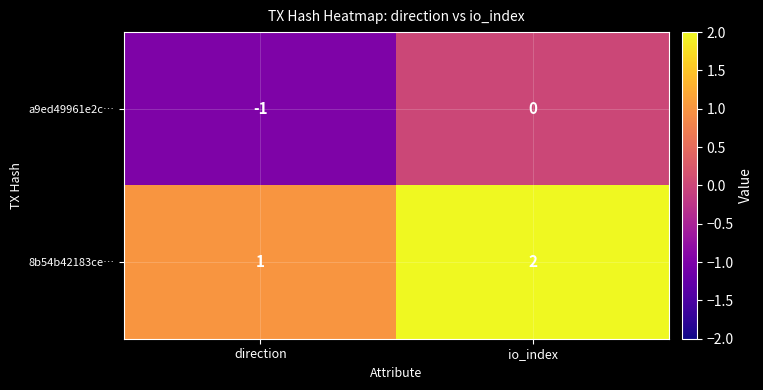

Rank the series at io_index from highest to lowest value.

8b54b42183ce…, a9ed49961e2c…